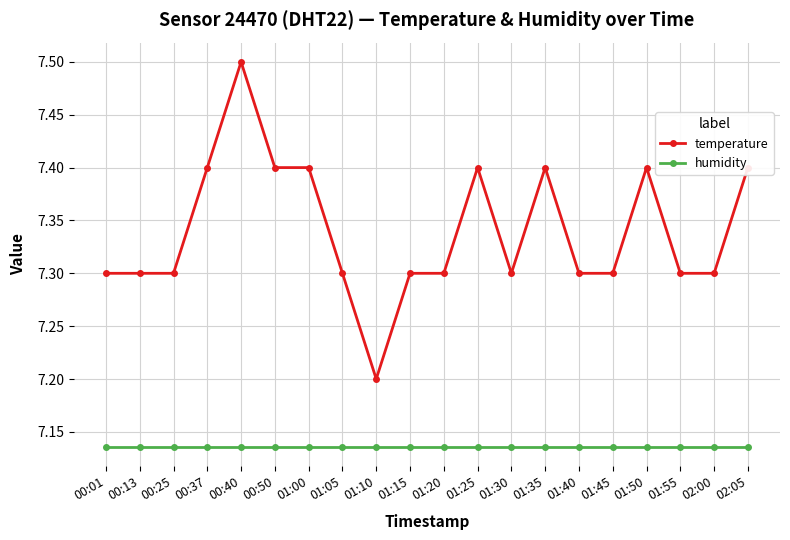

True or false: humidity and temperature cross at least once.

False